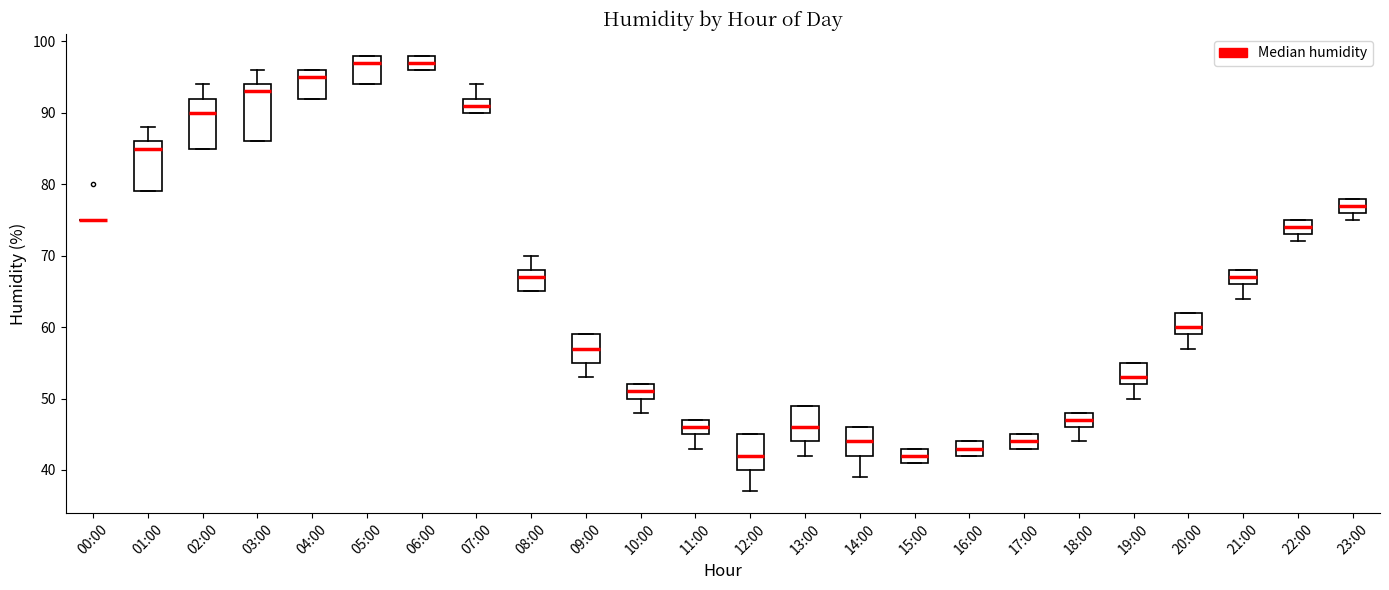

Reading left to right, transcribe this box plot: for each box, give where its median line is, the range the box spans, and where its two whiskers end, as read against the y-axis. The values are not printed on the chart, so give them approximately, as read against the axis.

00:00: box collapsed to a line at 75, whiskers 75 to 75
01:00: median 85, box 79 to 86, whiskers 79 to 88
02:00: median 90, box 85 to 92, whiskers 85 to 94
03:00: median 93, box 86 to 94, whiskers 86 to 96
04:00: median 95, box 92 to 96, whiskers 92 to 96
05:00: median 97, box 94 to 98, whiskers 94 to 98
06:00: median 97, box 96 to 98, whiskers 96 to 98
07:00: median 91, box 90 to 92, whiskers 90 to 94
08:00: median 67, box 65 to 68, whiskers 65 to 70
09:00: median 57, box 55 to 59, whiskers 53 to 59
10:00: median 51, box 50 to 52, whiskers 48 to 52
11:00: median 46, box 45 to 47, whiskers 43 to 47
12:00: median 42, box 40 to 45, whiskers 37 to 45
13:00: median 46, box 44 to 49, whiskers 42 to 49
14:00: median 44, box 42 to 46, whiskers 39 to 46
15:00: median 42, box 41 to 43, whiskers 41 to 43
16:00: median 43, box 42 to 44, whiskers 42 to 44
17:00: median 44, box 43 to 45, whiskers 43 to 45
18:00: median 47, box 46 to 48, whiskers 44 to 48
19:00: median 53, box 52 to 55, whiskers 50 to 55
20:00: median 60, box 59 to 62, whiskers 57 to 62
21:00: median 67, box 66 to 68, whiskers 64 to 68
22:00: median 74, box 73 to 75, whiskers 72 to 75
23:00: median 77, box 76 to 78, whiskers 75 to 78